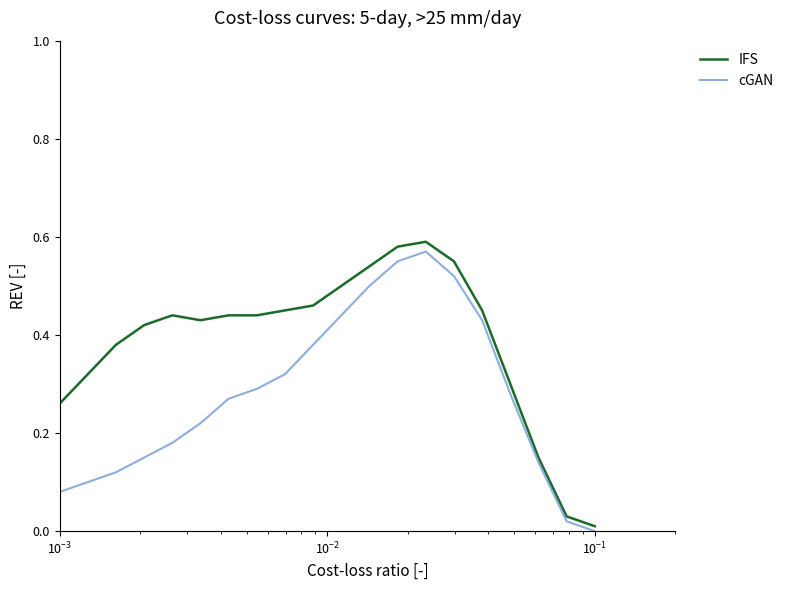

List the series in order of their overall mean, highest first.

IFS, cGAN